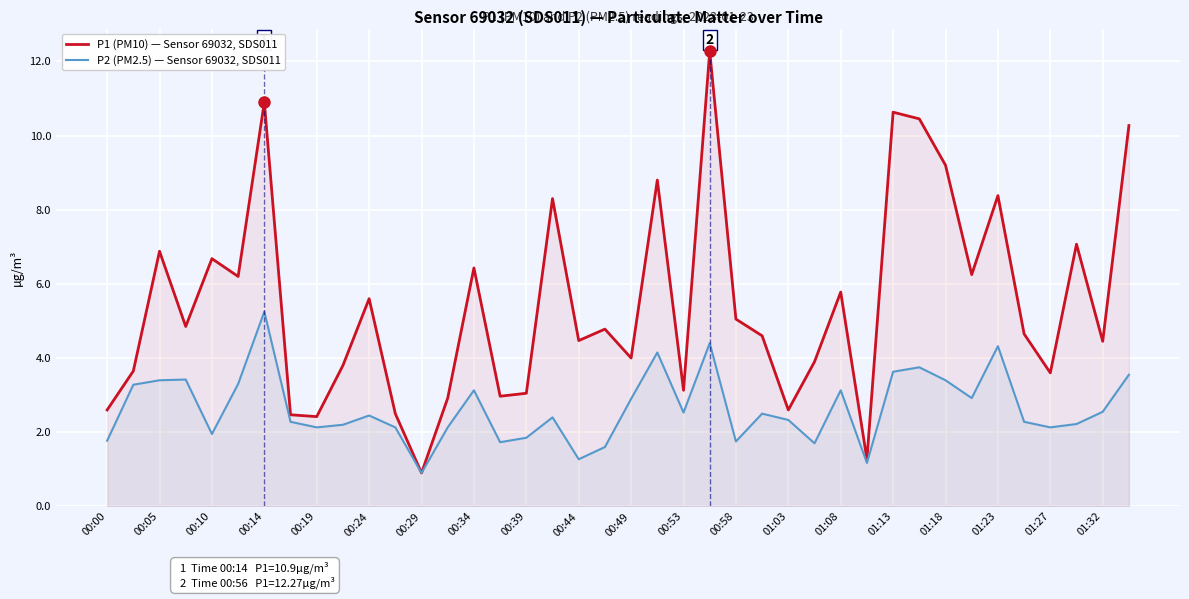

Is it true that P2 (PM2.5) — Sensor 69032, SDS011 equals 2.7 at 01:13?

False